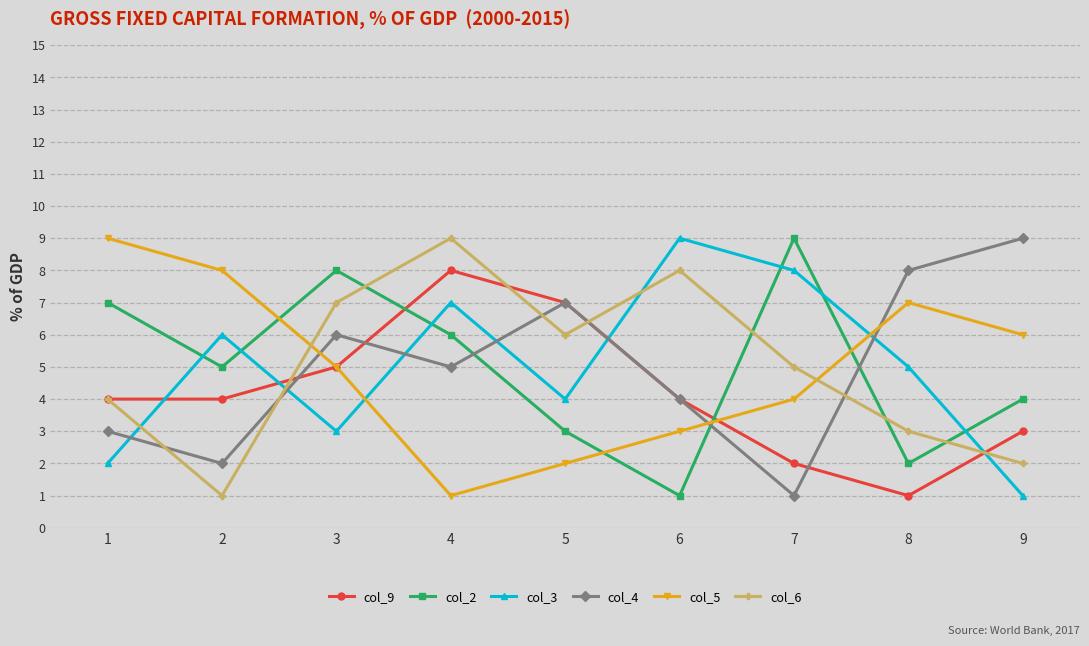

Which series ends up on top after the final intersection of col_4 and col_9?

col_4